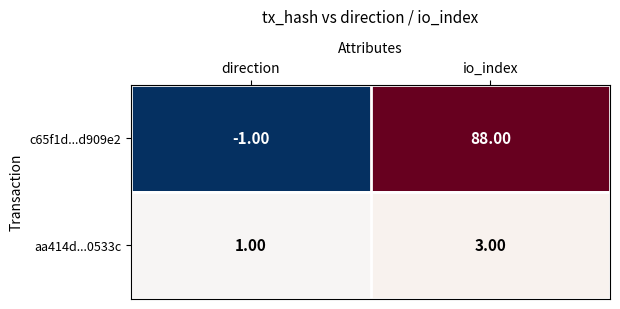

What is the total value across all series at io_index?

91